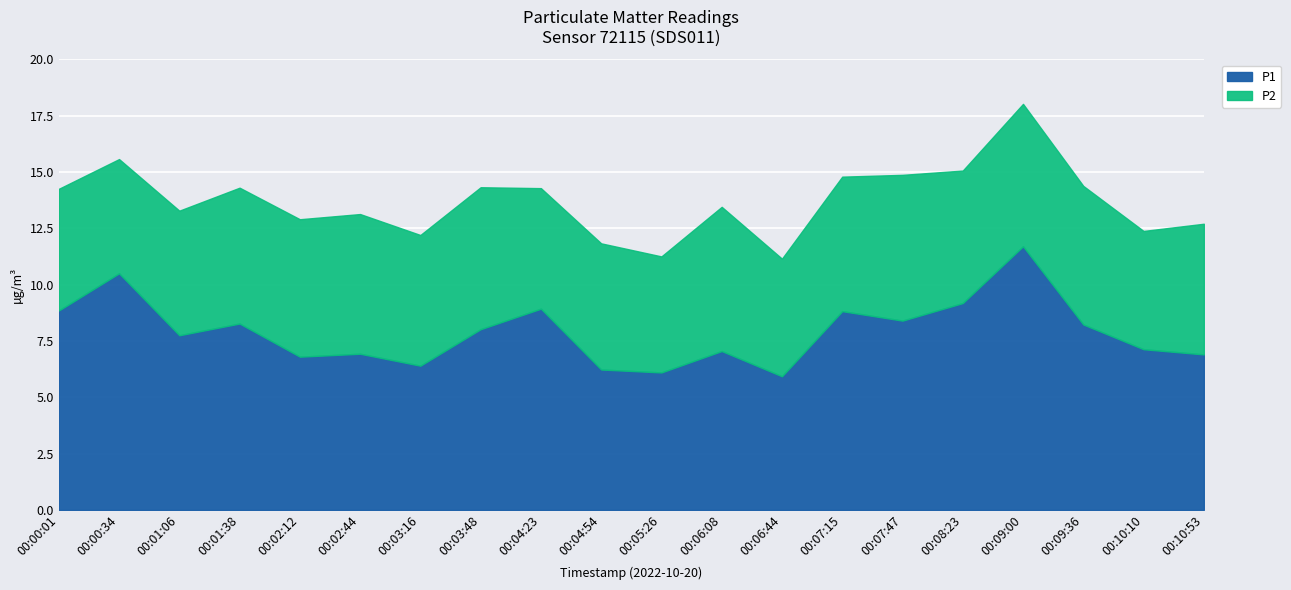

Which series has the largest total across all categories?

P1